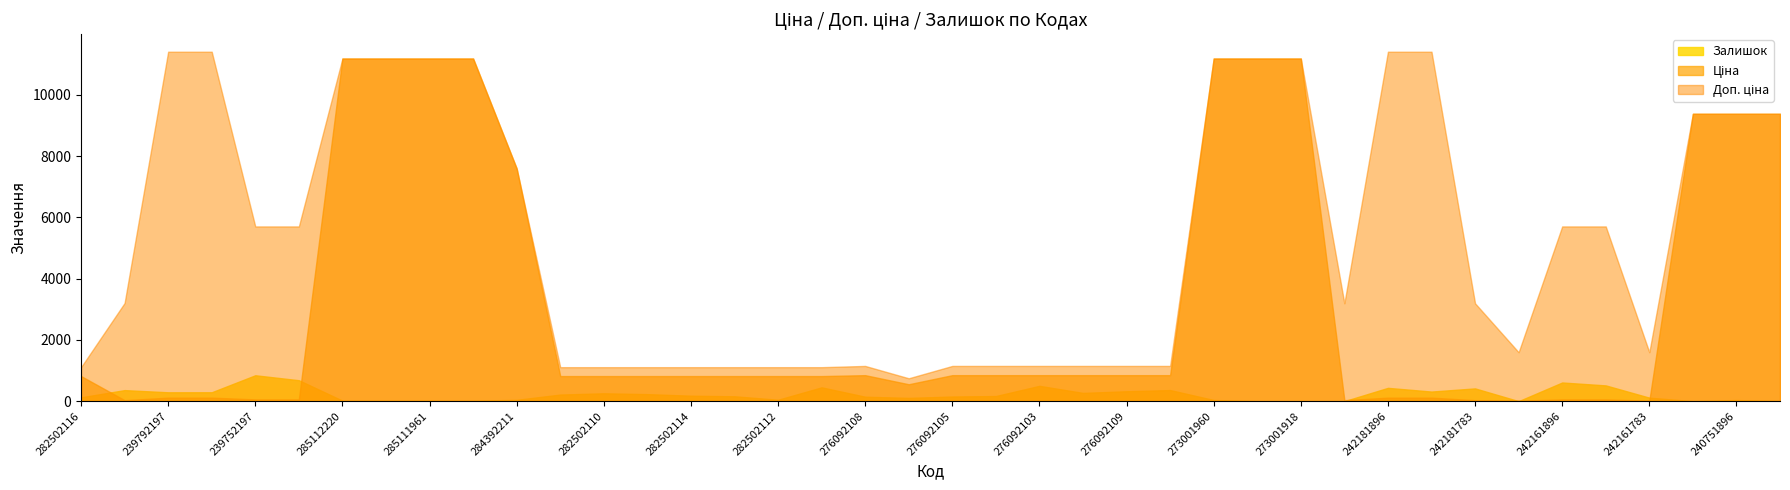

True or false: Доп. ціна and Залишок intersect in this chart.

False